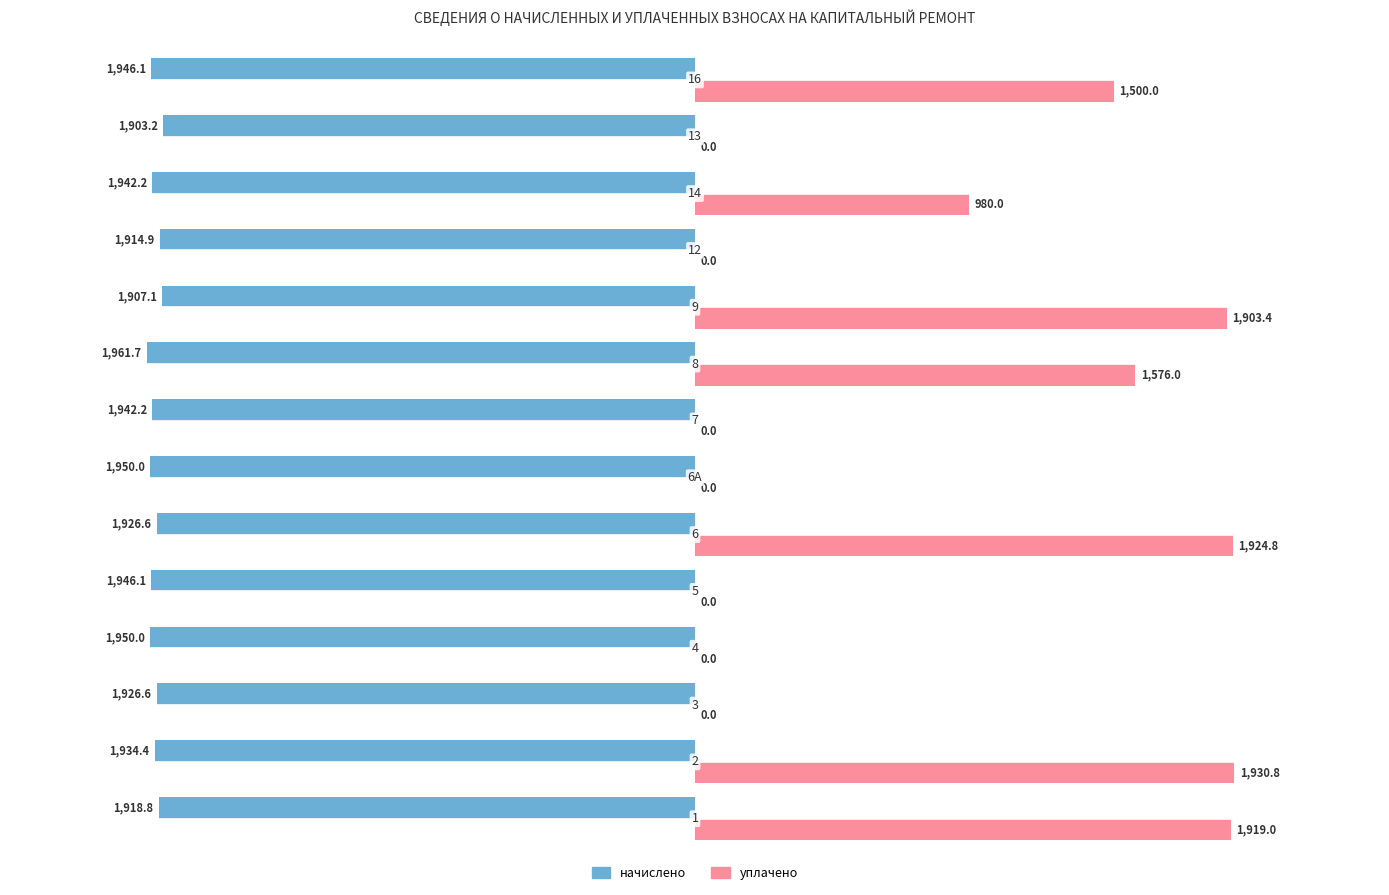

What is the sum of all уплачено values?

11734.0